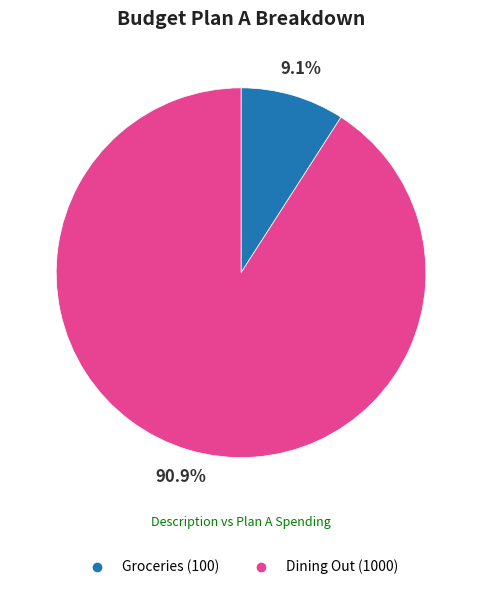

How many slices are in this pie chart?

2